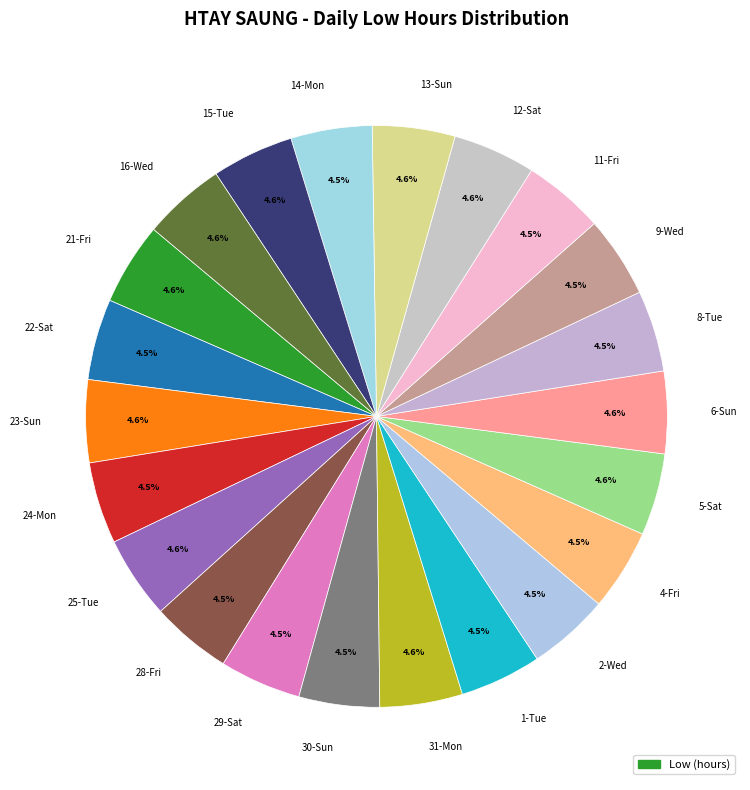

Approximately how many times larger is the value at 14-Mon compared to 13-Sun?

1.0